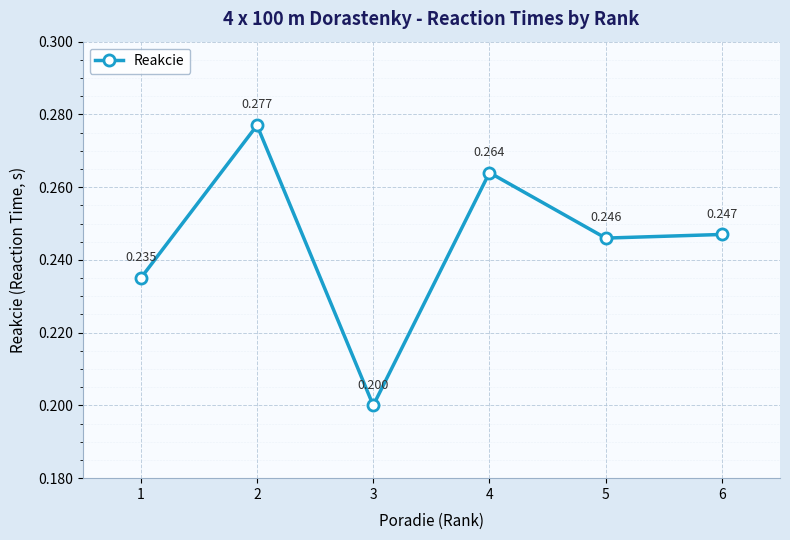

True or false: the data has more than 1 interior local peaks.

True